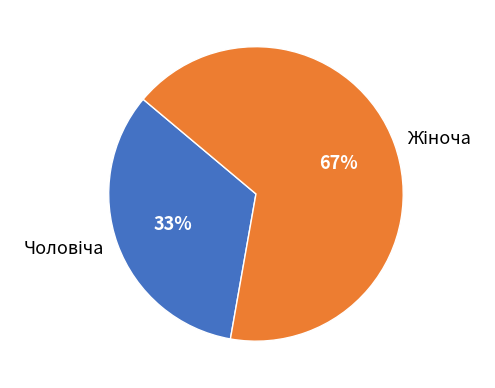

Is there any slice that represents more than half of the pie?

Yes